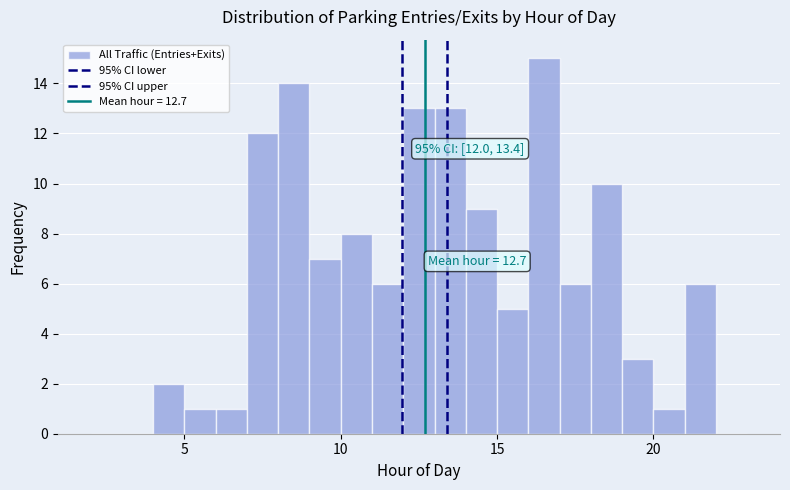

Around what value on the x-axis is the tallest bar? Give the approximate position of its centre, as read against the axis.

16.5